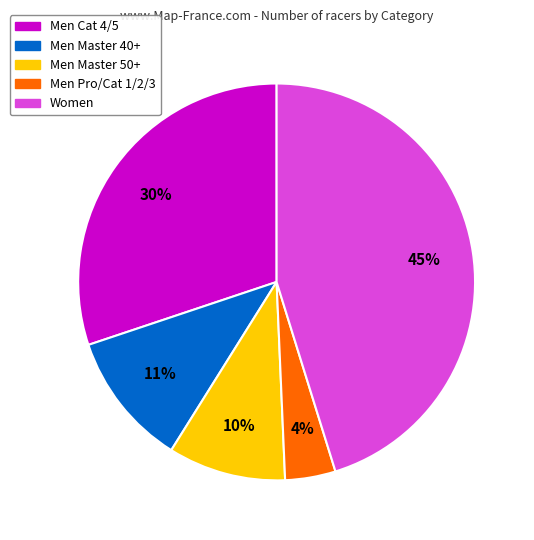

Is the sum of Men Cat 4/5 and Women greater than half?

Yes